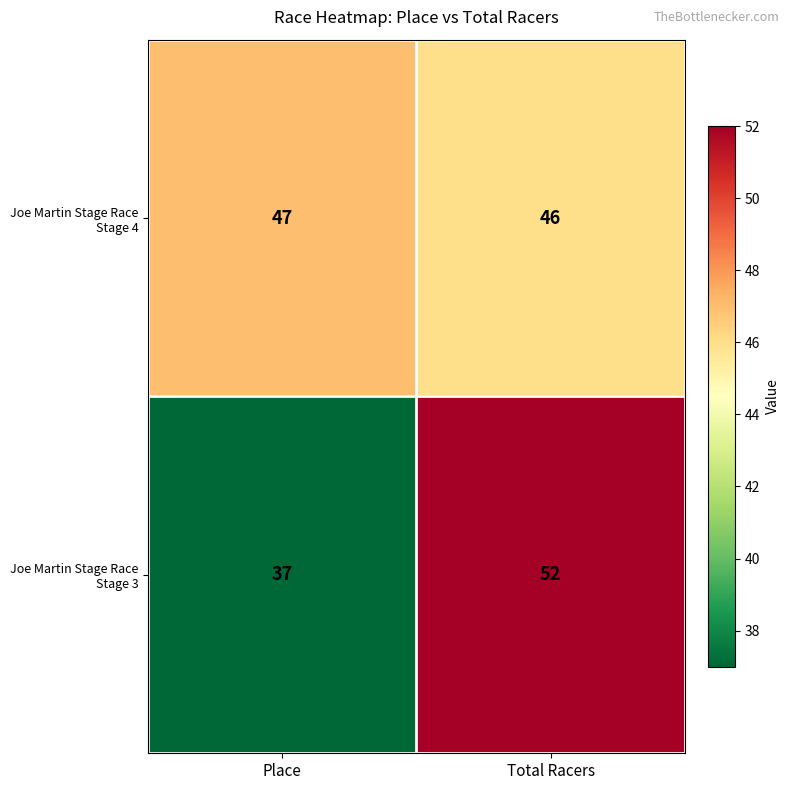

At which category is the sum across all series the highest?

Total Racers